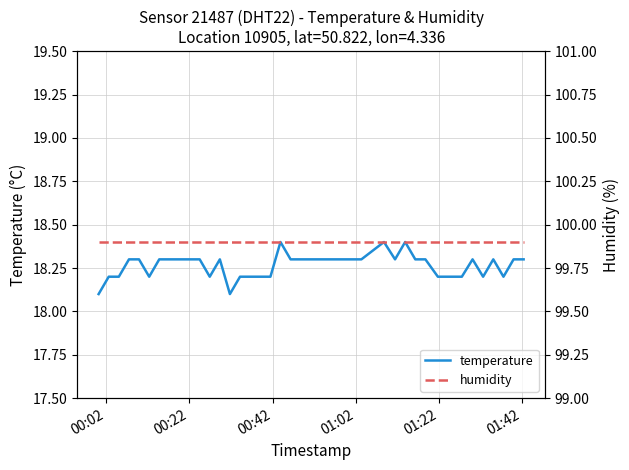

What is the greatest value displayed?

99.9